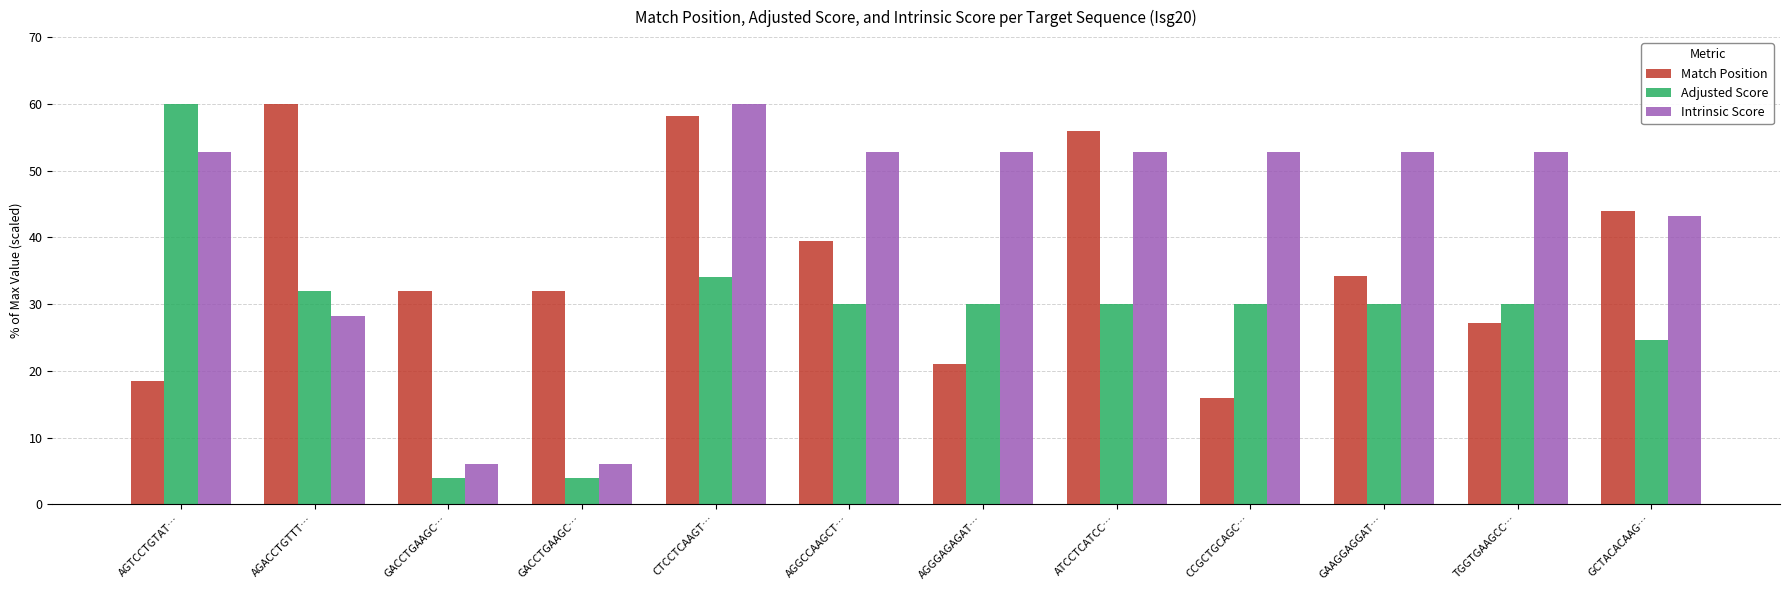

Which series has the largest range (max minus min)?

Adjusted Score